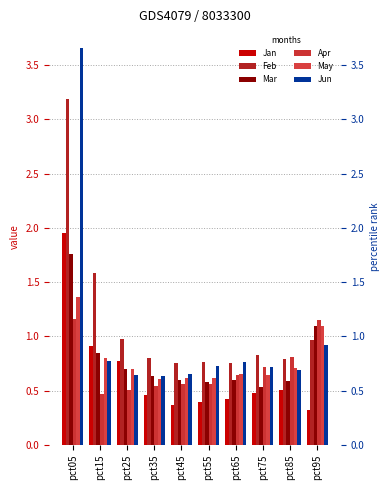

The Mar series shows 1.0 at pct85. True or false?

False